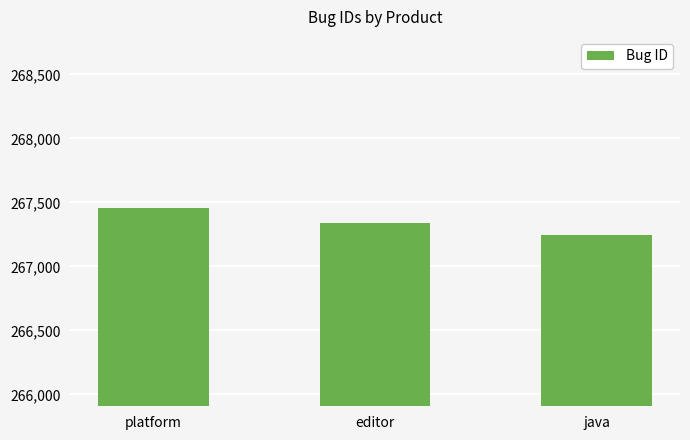

The value at editor is 373015. True or false?

False